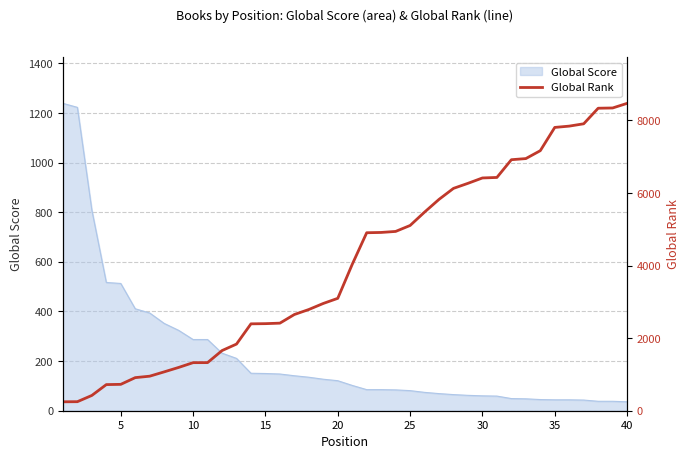

Is it true that Global Score equals 44 at 35?

True